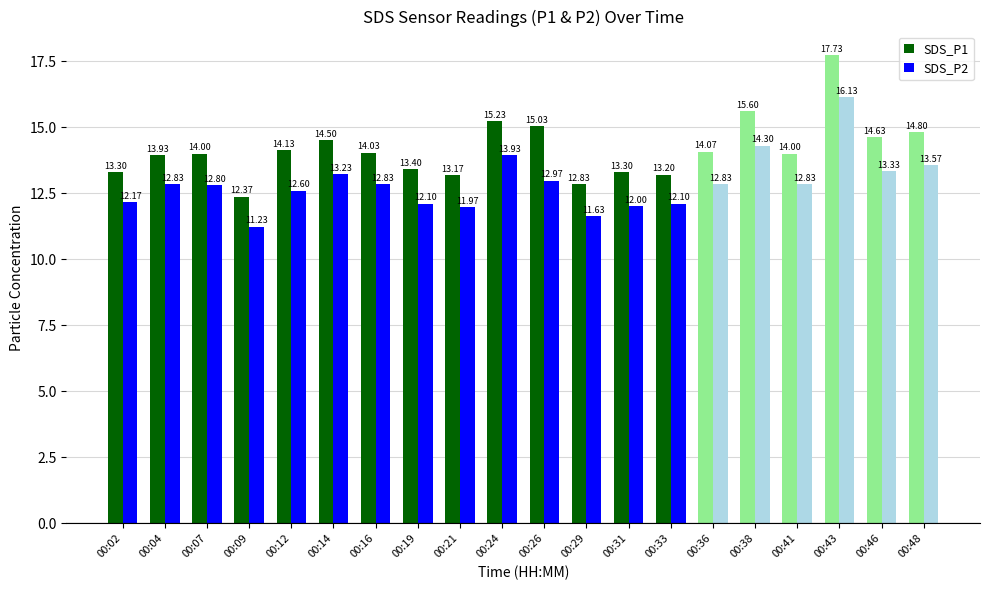

What is the sum of all SDS_P1 values?

192.4